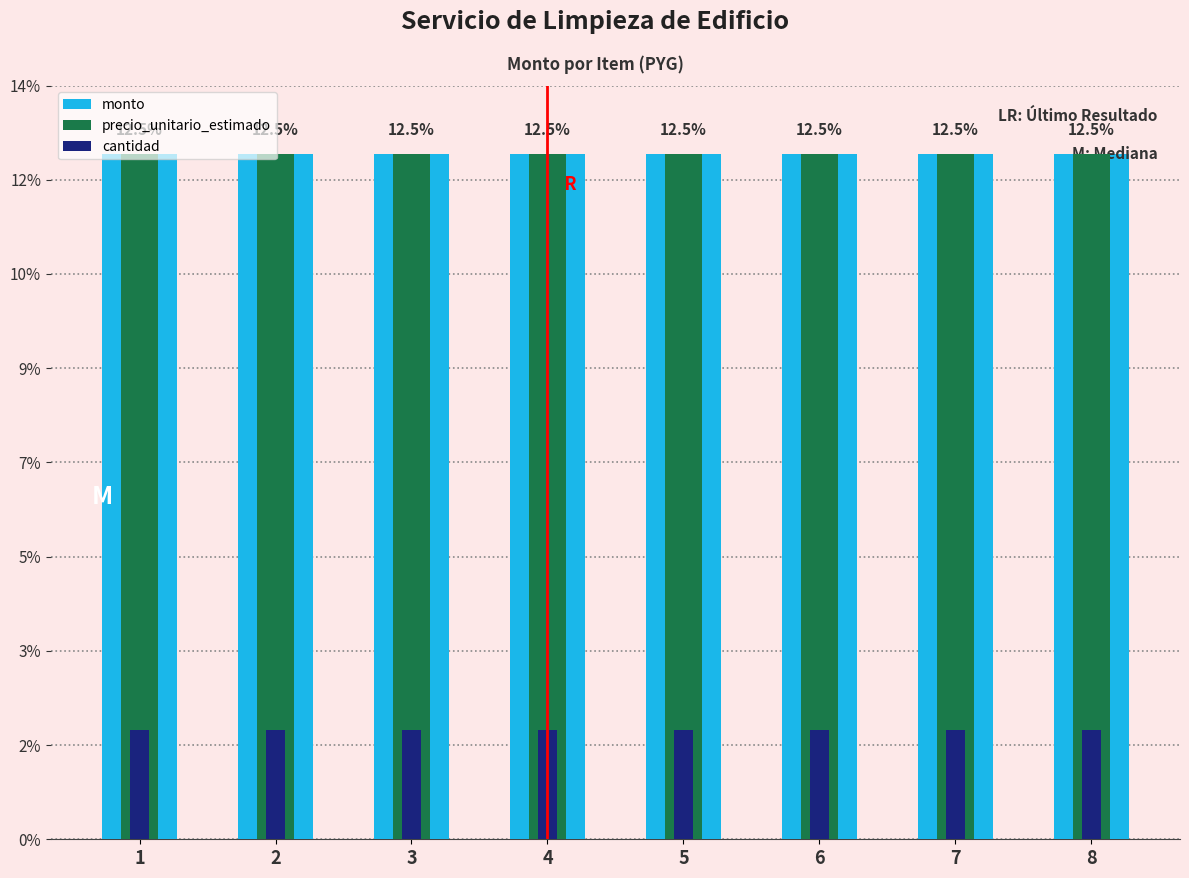

Which category has the lowest value in the monto series?

1